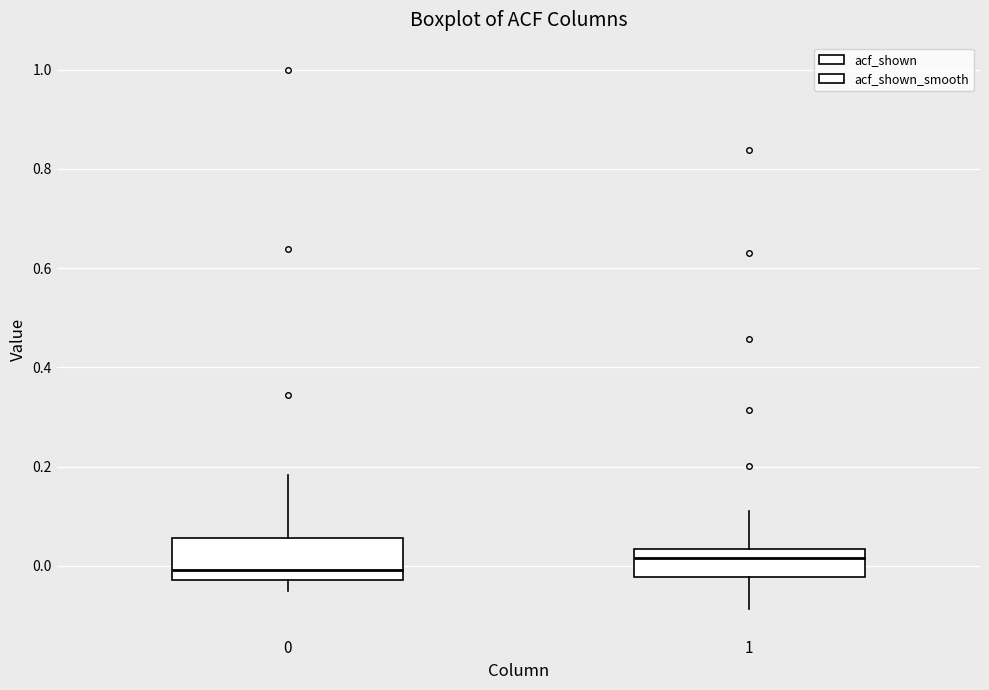

Which box has the lowest median line?

0